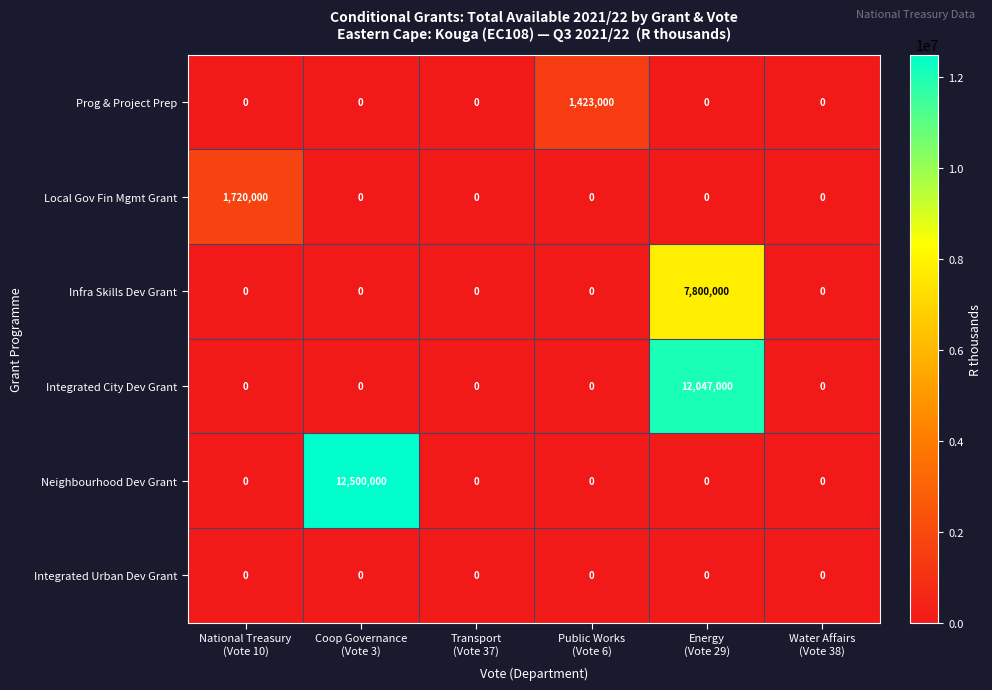

What is the greatest value displayed?

12500000